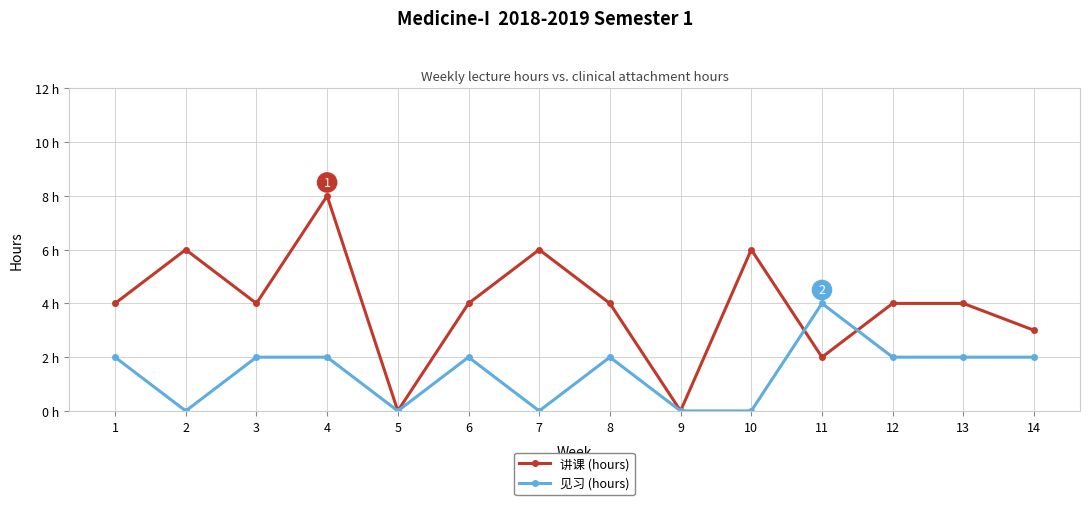

How many 讲课 (hours) values are between 3 and 6?

10